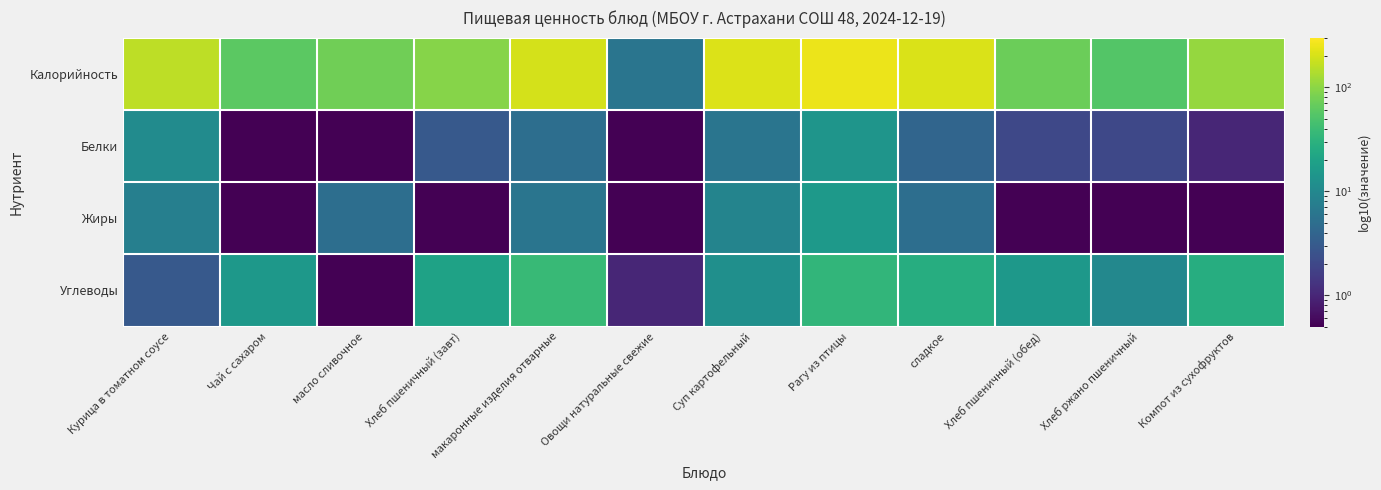

Between Хлеб ржано пшеничный and Овощи натуральные свежие, which is larger?

Хлеб ржано пшеничный